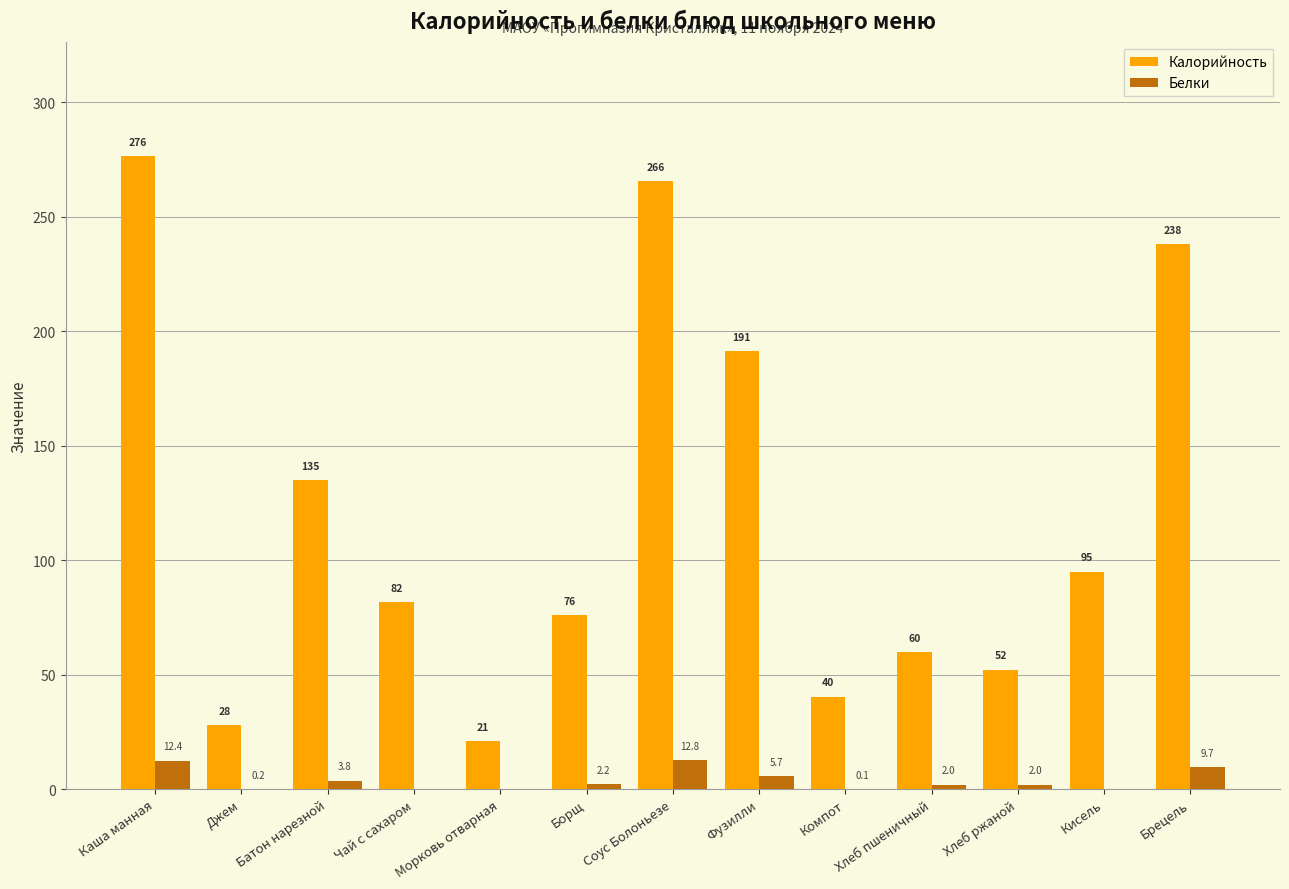

At which label is Калорийность closest to 148?

Батон нарезной